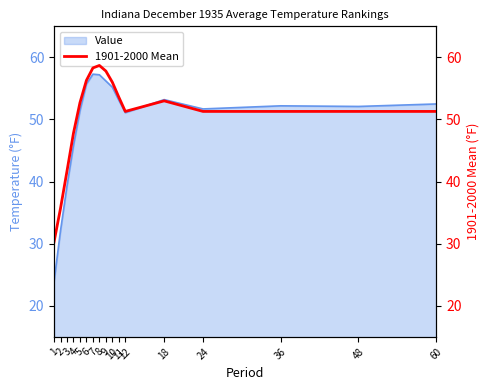

The chart shows a value of 57.8 at 9. True or false?

True